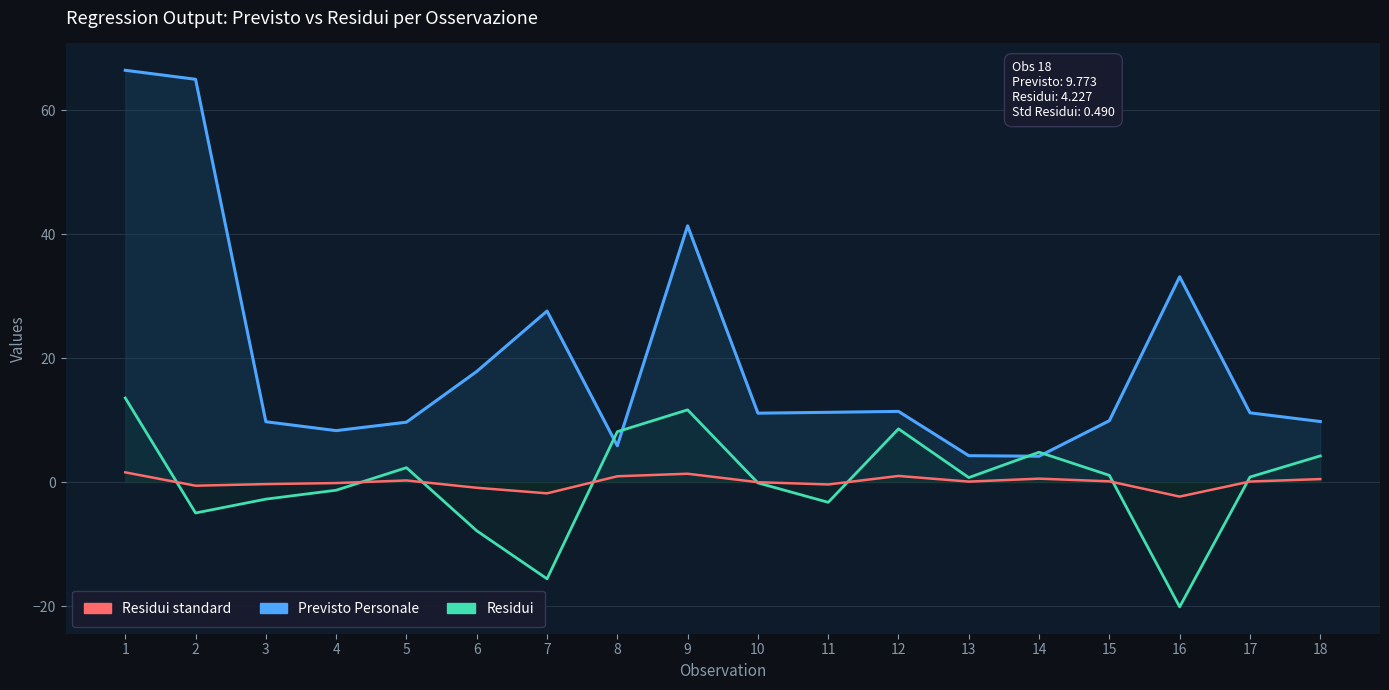

Is it true that Residui standard equals 0.3 at 1?

False